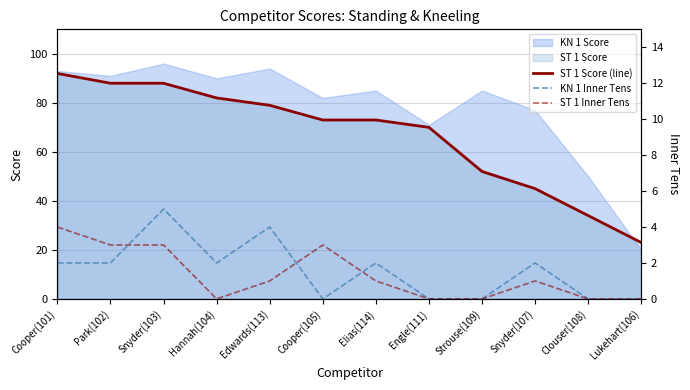

True or false: ST 1 Score (line) and KN 1 Inner Tens cross at least once.

False